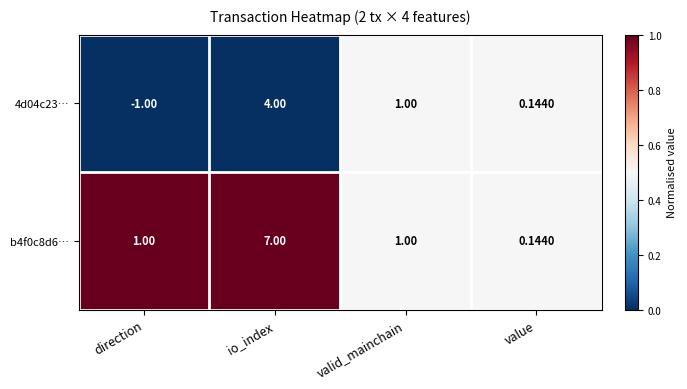

Which category has the lowest value across all series?

direction